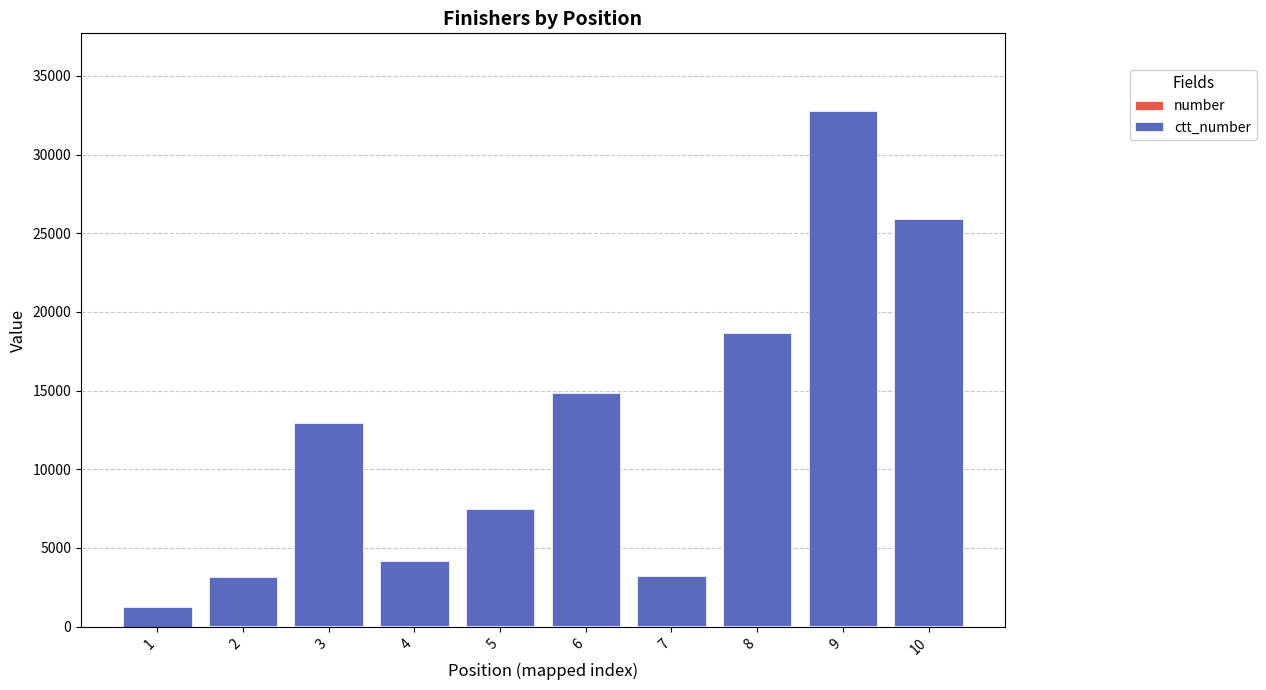

Which series has the widest spread of values?

ctt_number